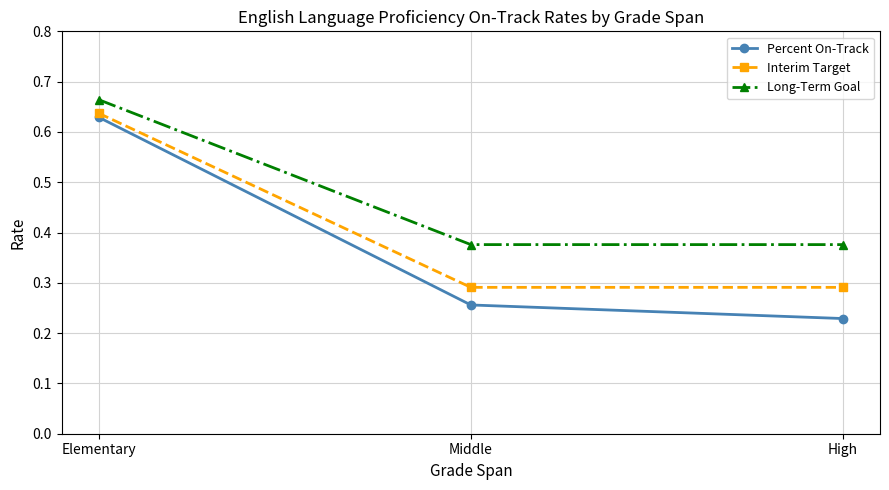

Which series has the largest total across all categories?

Long-Term Goal